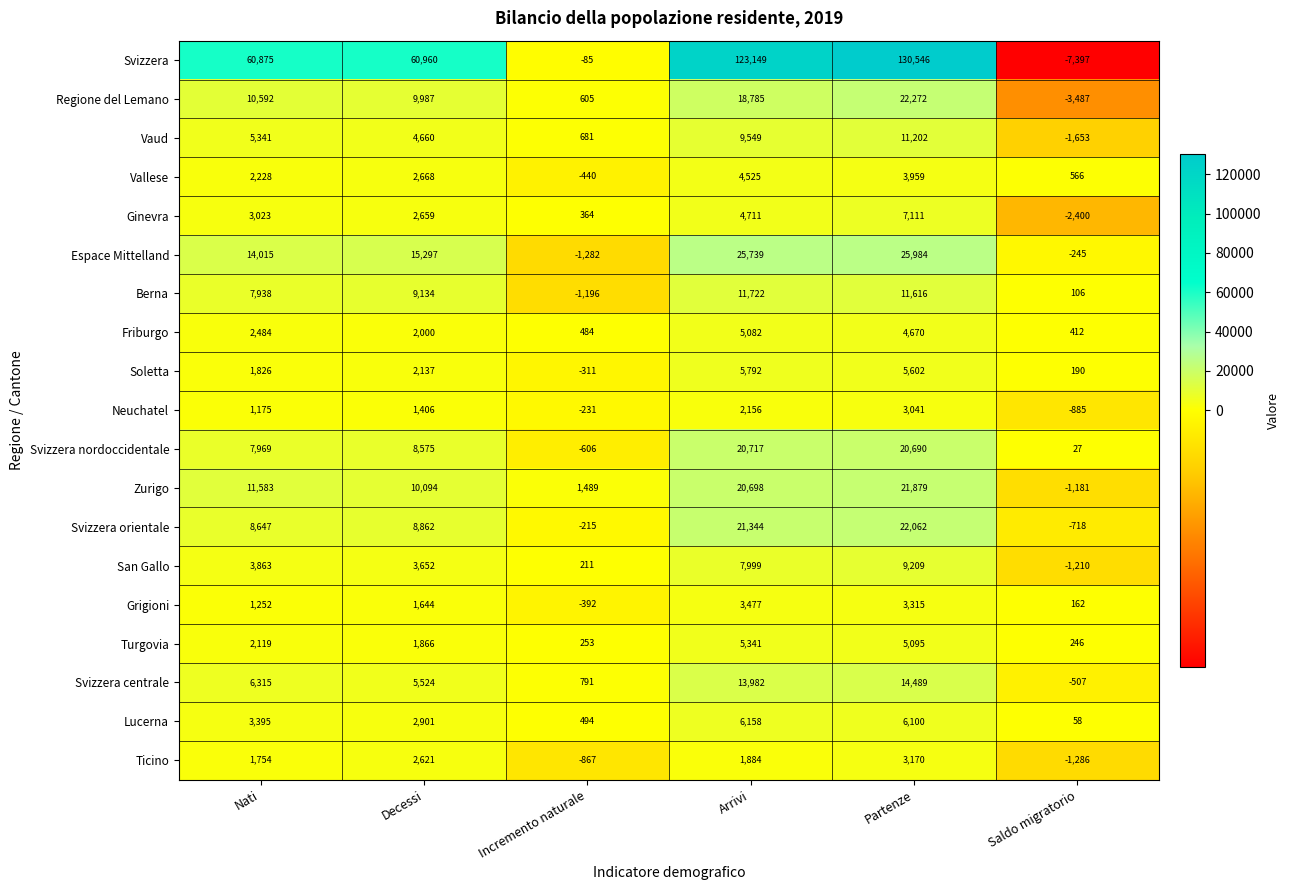

Which series has the largest total across all categories?

Svizzera